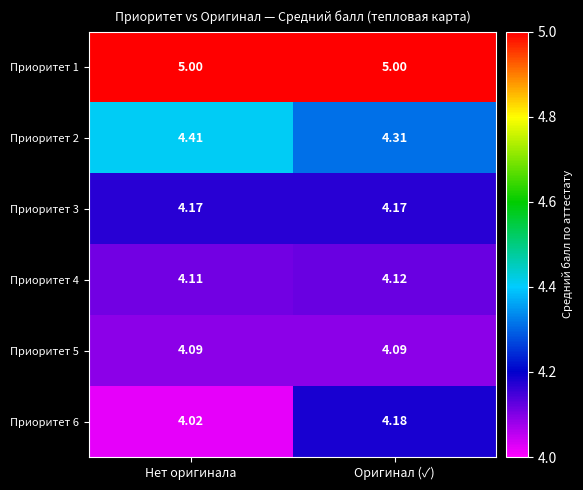

Which series has the largest total across all categories?

Приоритет 1